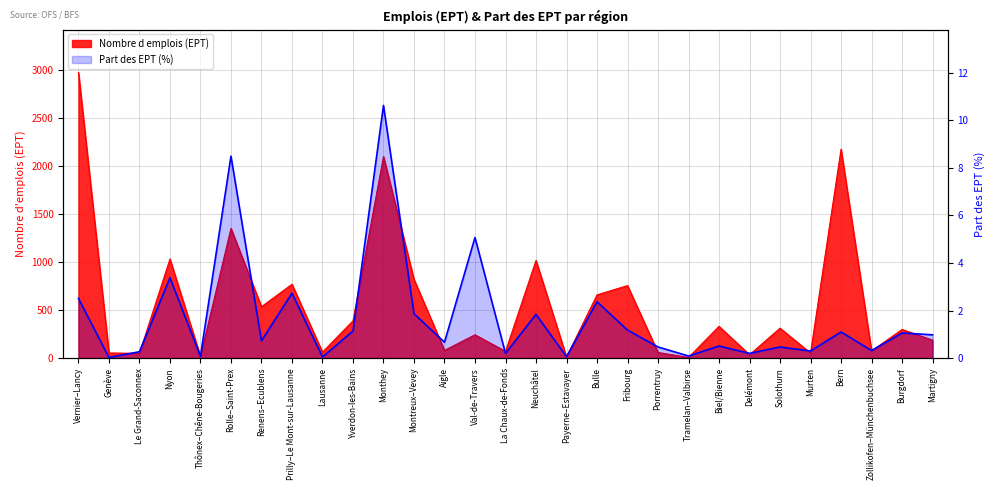

Which has a higher value, Fribourg or Payerne–Estavayer?

Fribourg